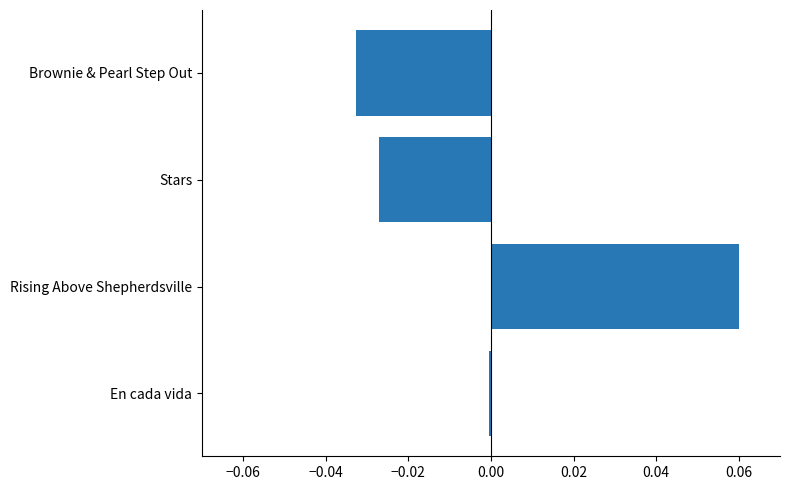

Count the number of data series in this chart.

1